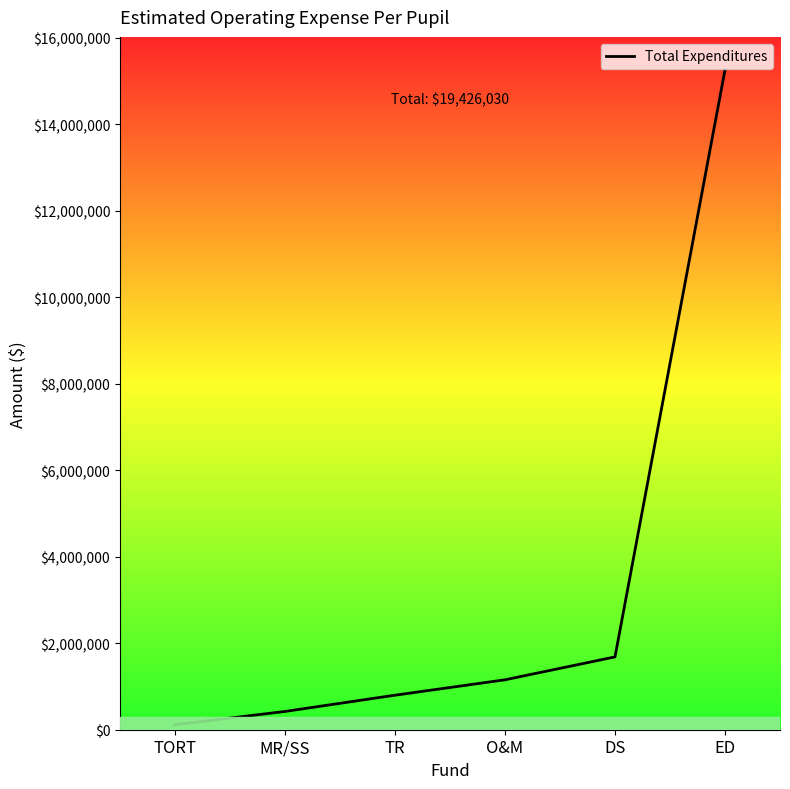

Rank the categories by value from lowest to highest.

TORT, MR/SS, TR, O&M, DS, ED